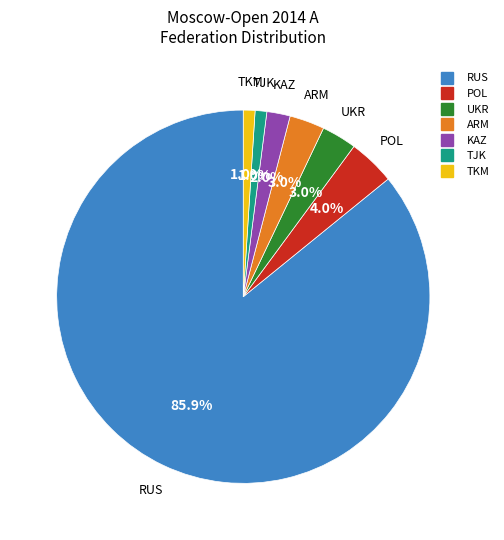

To the nearest percent, what portion does RUS represent?

86%